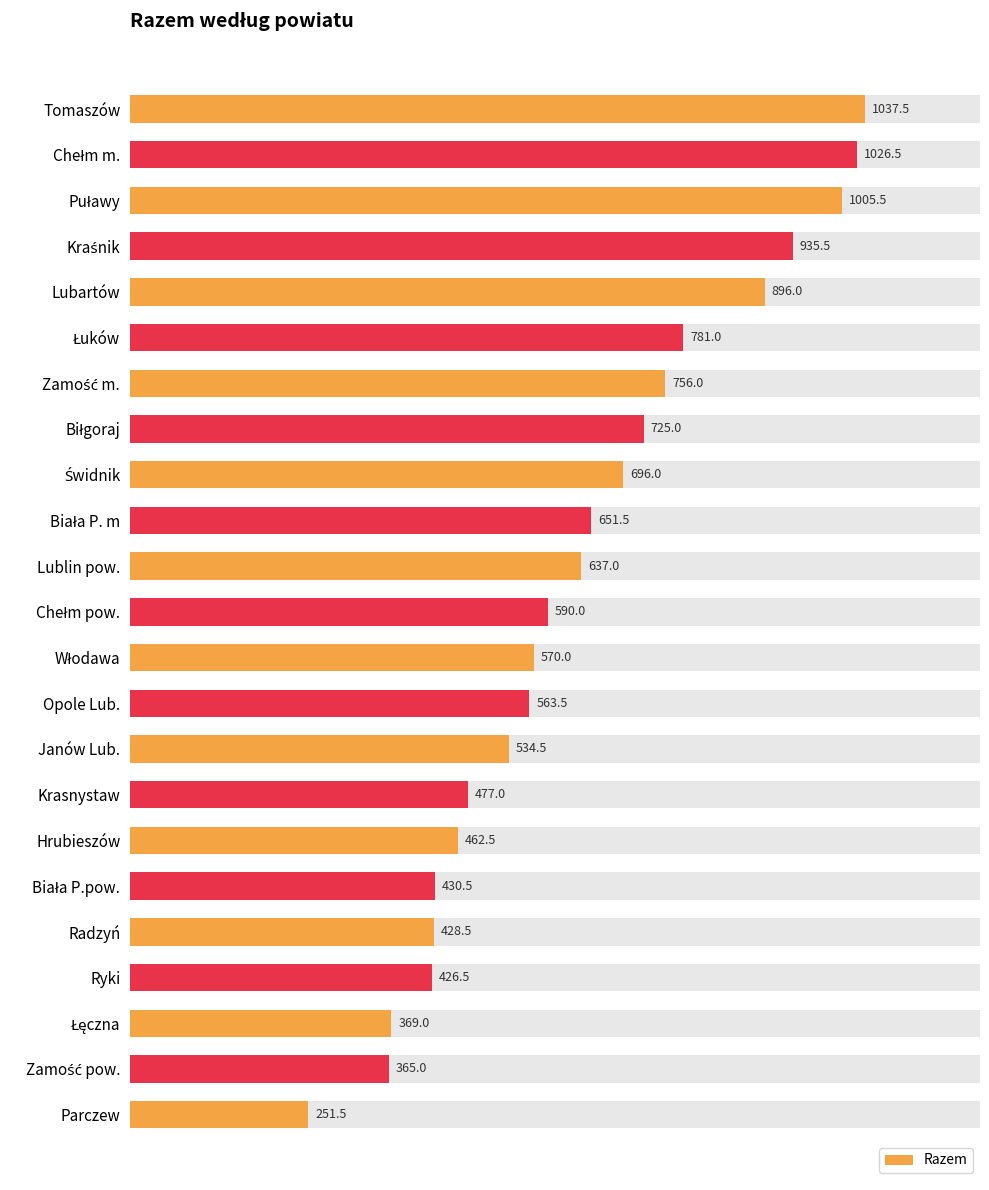

Does the chart contain any negative values?

No